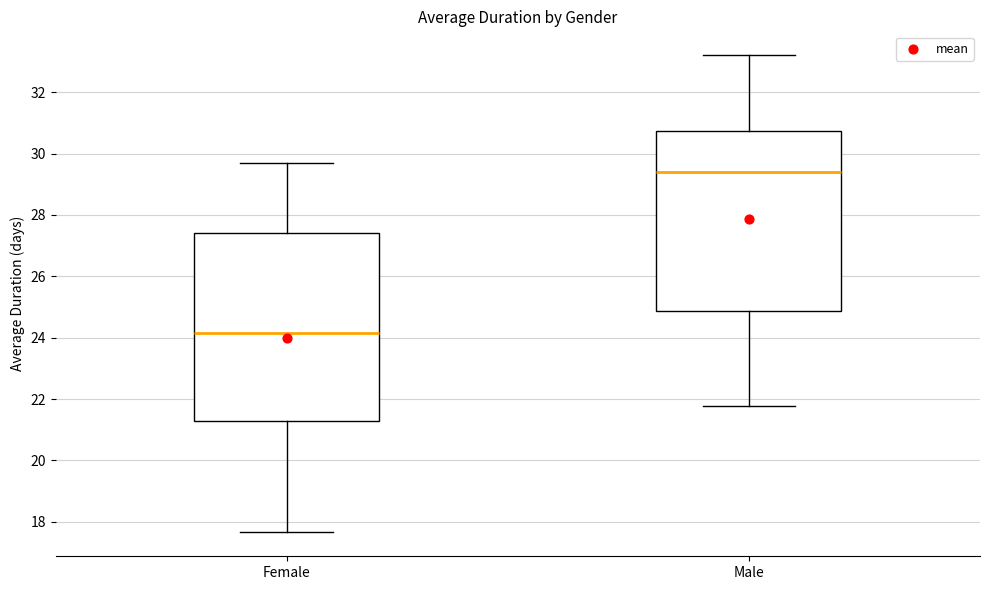

Reading left to right, transcribe this box plot: for each box, give where its median line is, the range the box spans, and where its two whiskers end, as read against the y-axis. The values are not printed on the chart, so give them approximately, as read against the axis.

Female: median 24.2, box 21.4 to 27.4, whiskers 17.6 to 29.6
Male: median 29.4, box 24.8 to 30.8, whiskers 21.8 to 33.2